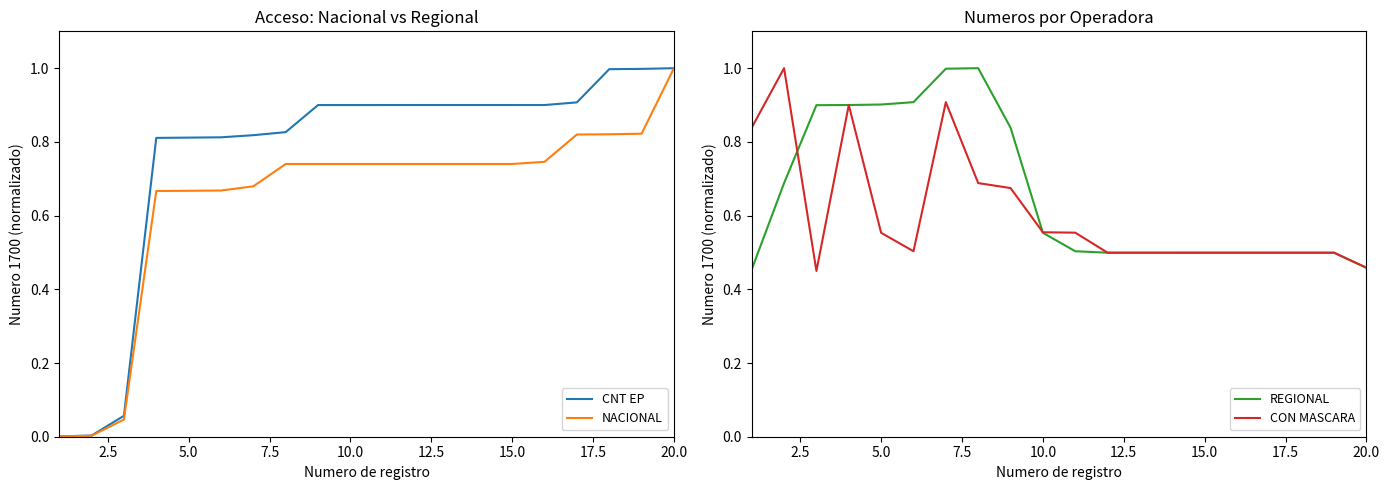

How many data points does each series have?

20